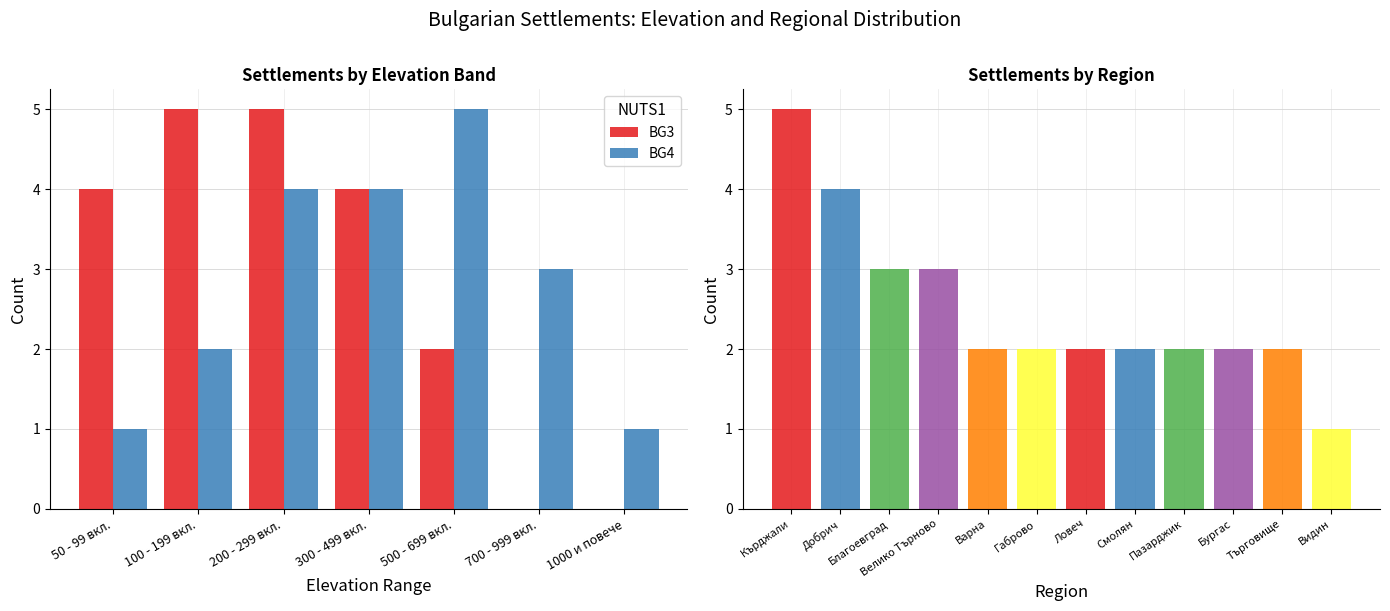

Which category has the highest value in the BG4 series?

500 - 699 вкл.